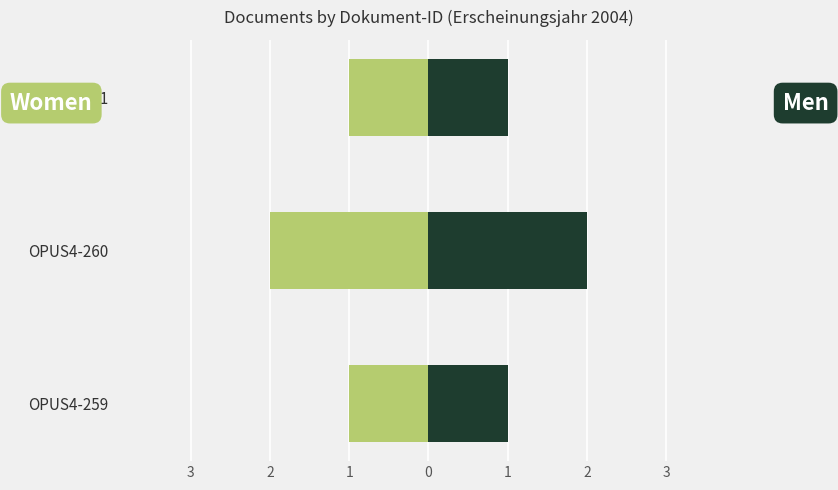

How many data points in Women are less than -1?

1